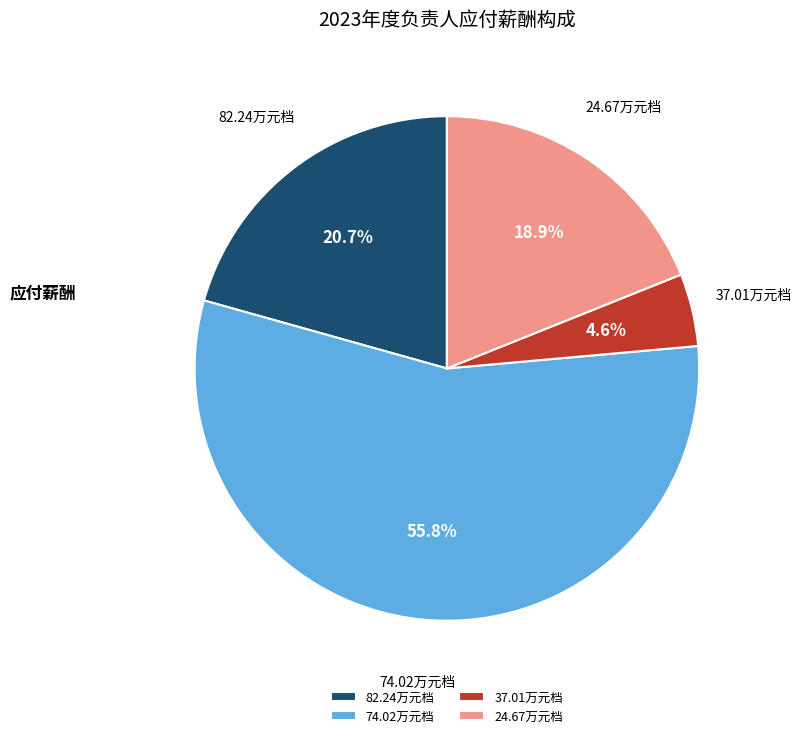

Count the number of slices in the pie.

4